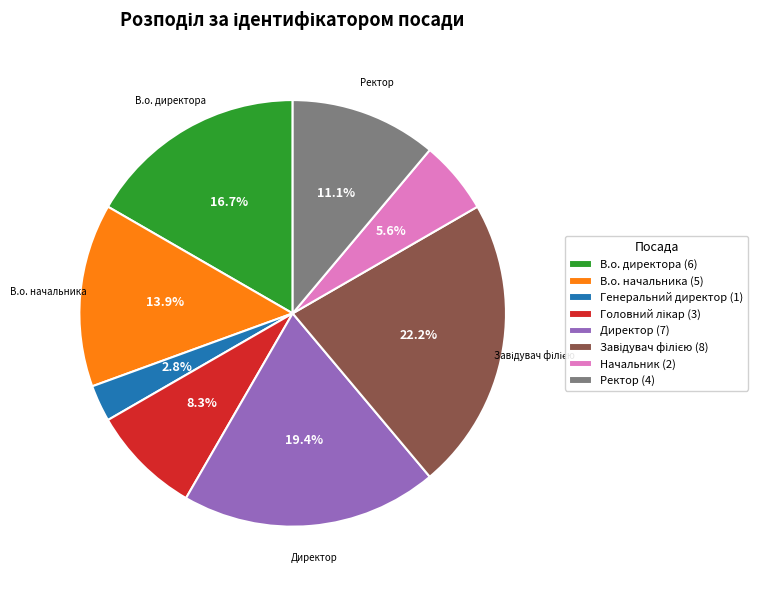

Does any single category account for the majority?

No